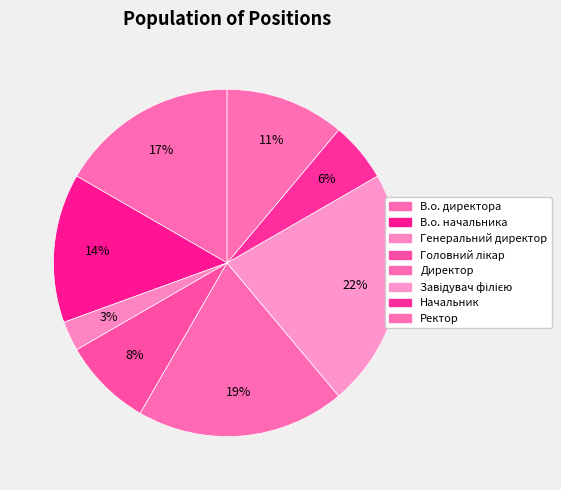

How many slices are in this pie chart?

8